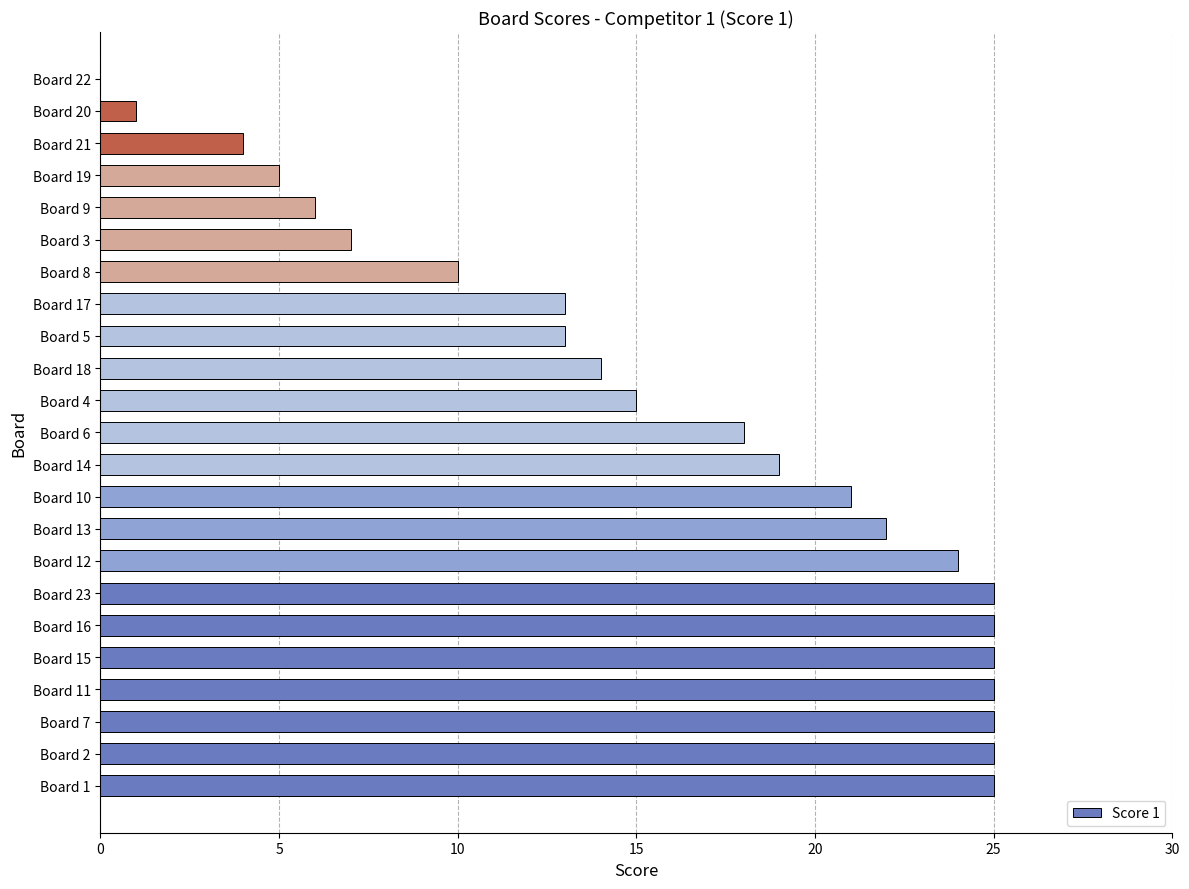

What is the change in value from Board 6 to Board 19?

-13